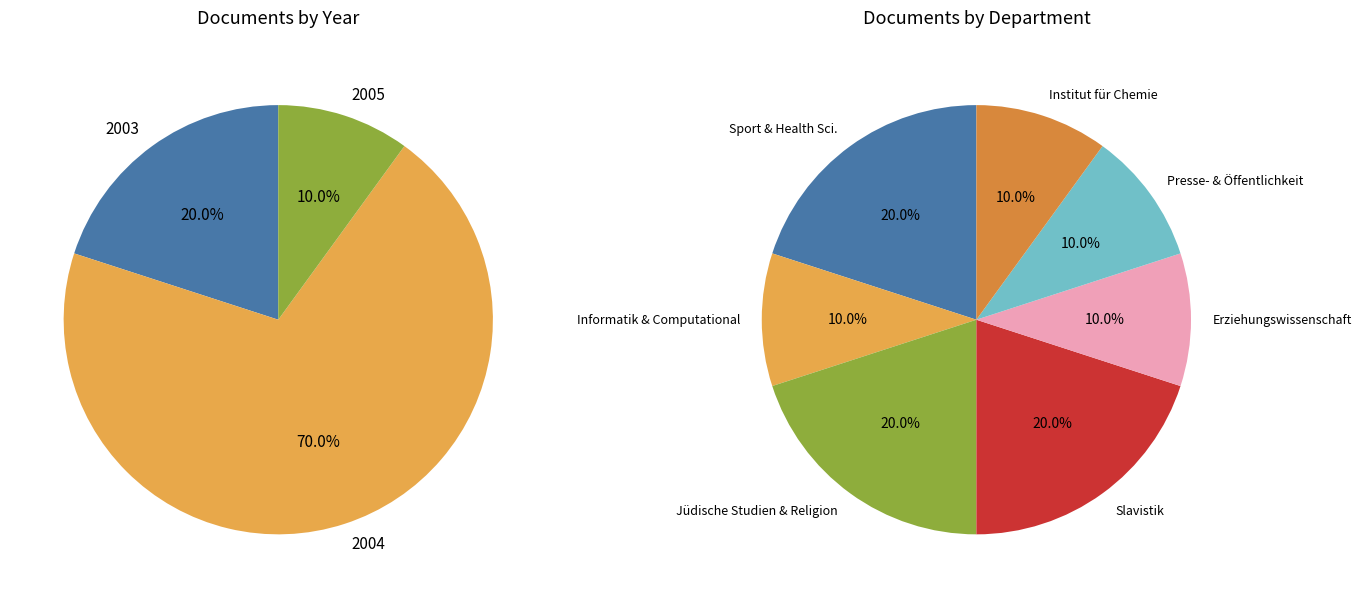

How many slices are in this pie chart?

10